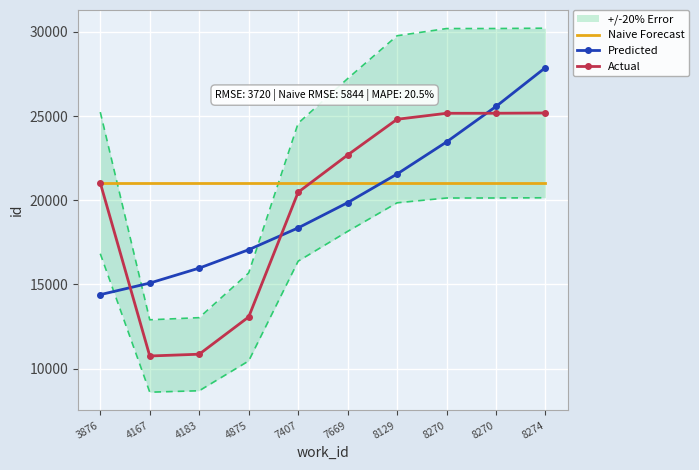

Is it true that Predicted equals 11377.4 at 4875?

False